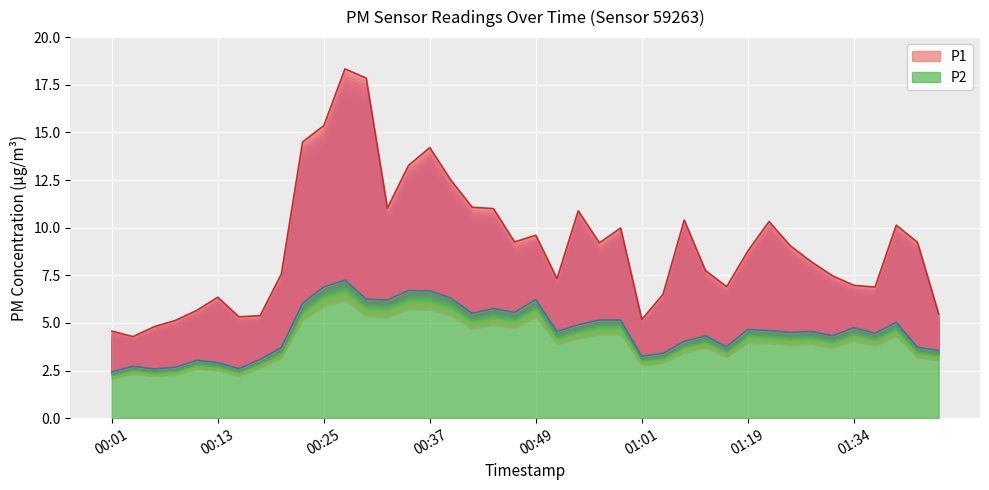

What is the spread (max minus min) of values at 00:52?

2.8